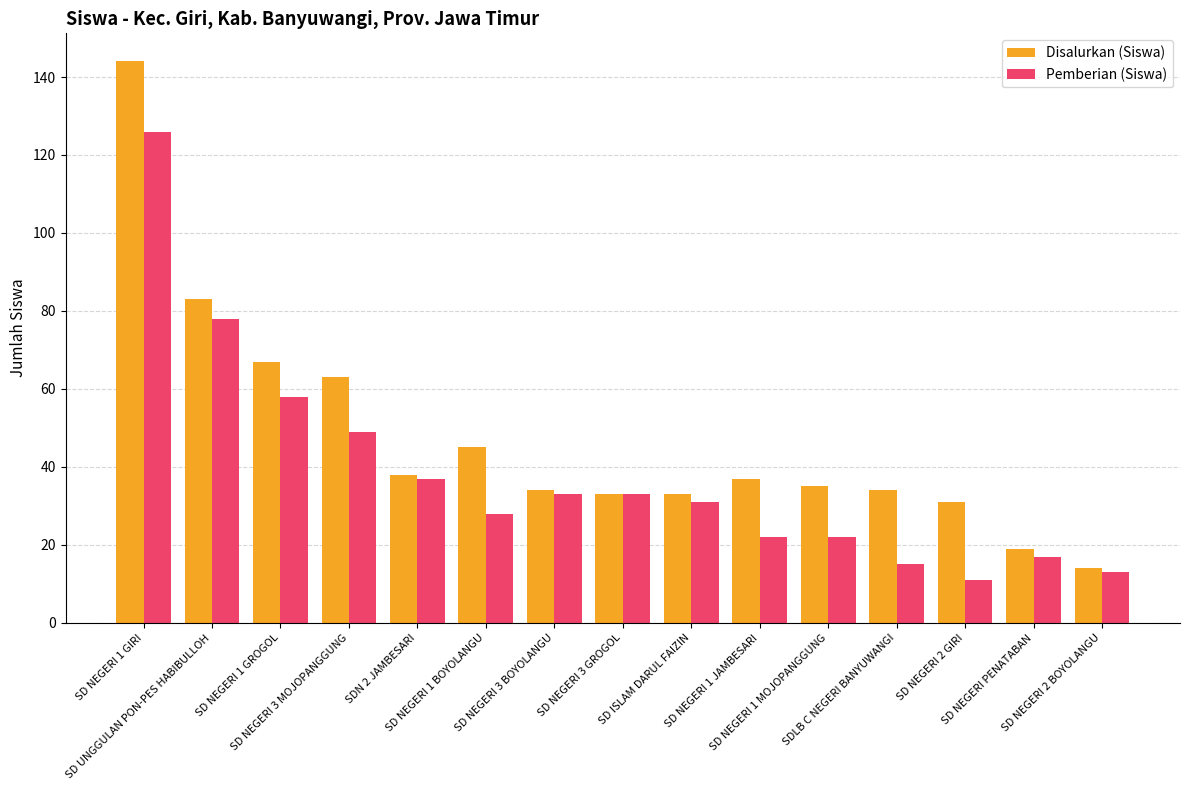

Is it true that Disalurkan (Siswa) equals 62 at SD NEGERI 1 GIRI?

False